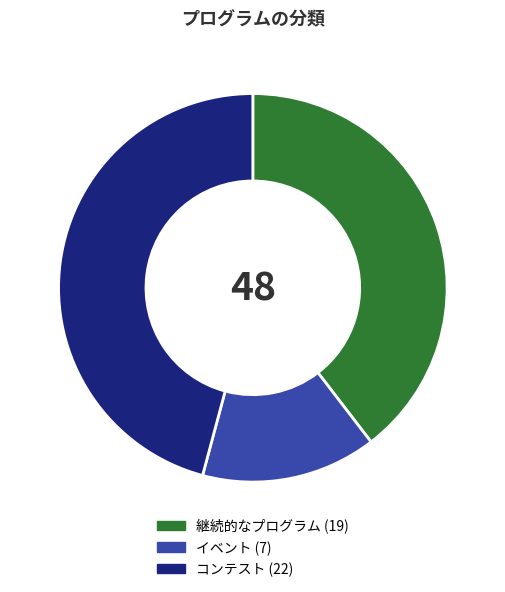

What is the largest slice in the pie chart?

コンテスト